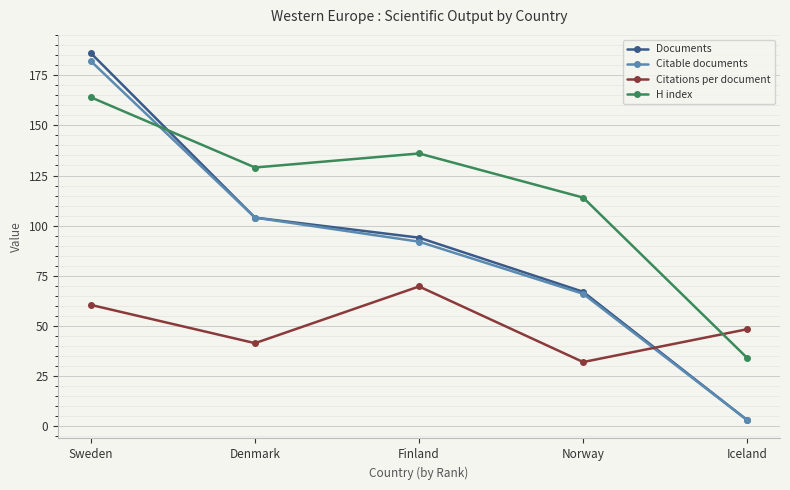

Between Denmark and Norway, which series saw the biggest shift?

Citable documents